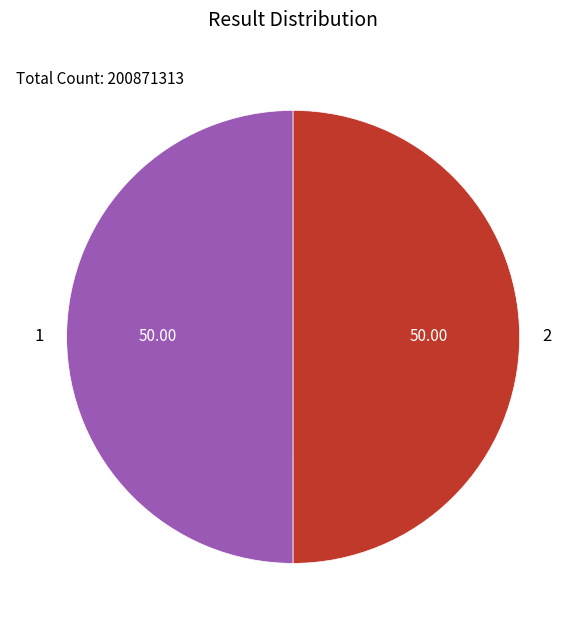

Approximately how many times larger is the value at 2 compared to 1?

1.0